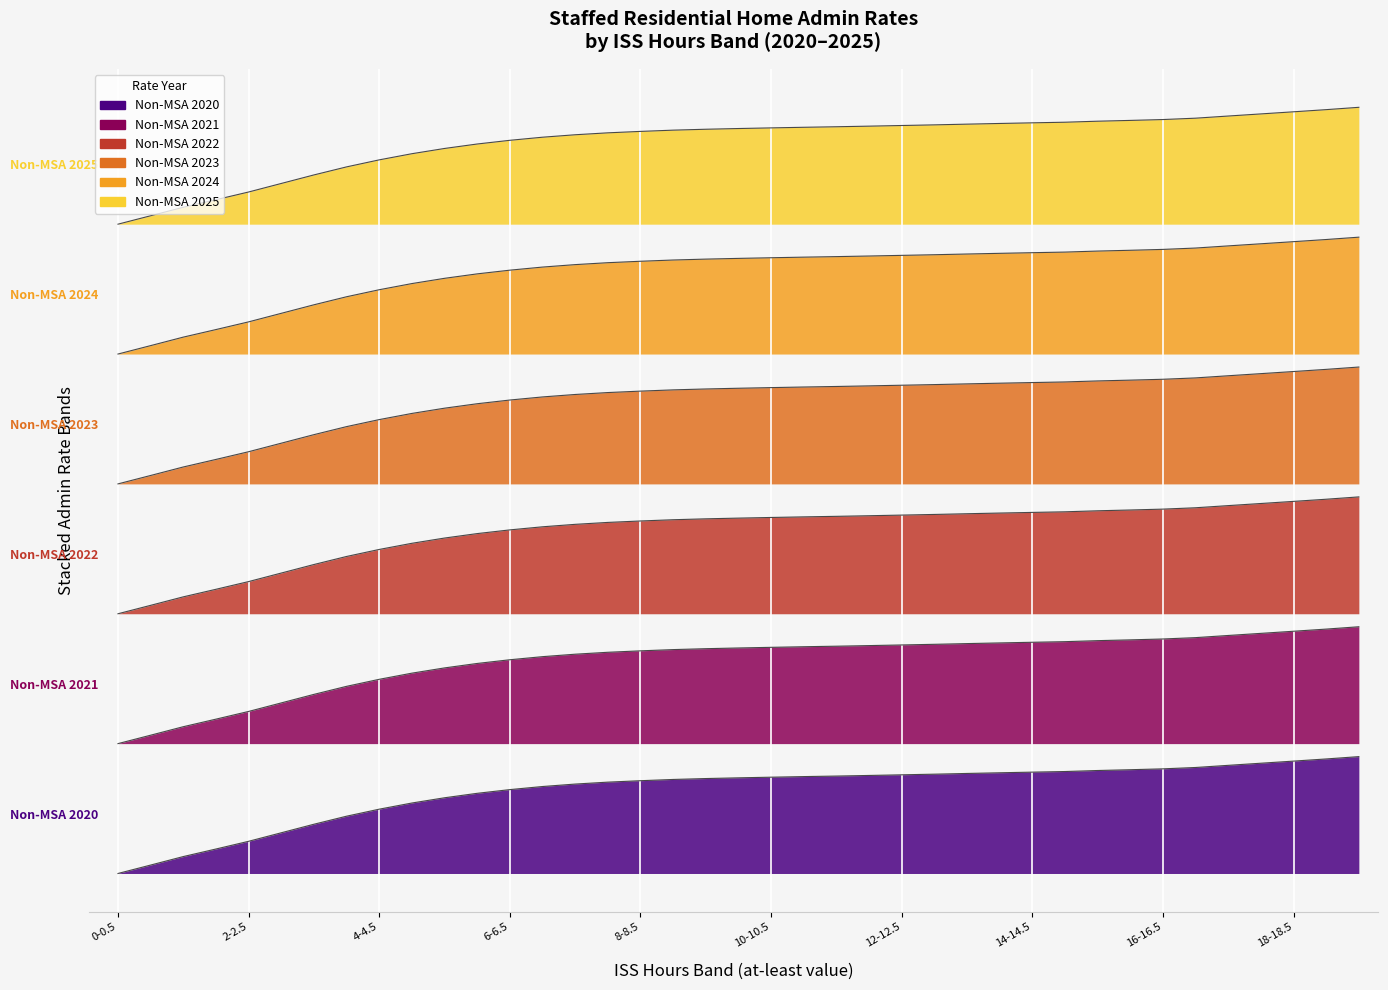

What is the approximate value of Non-MSA 2024 at 9.5-10?

29.9